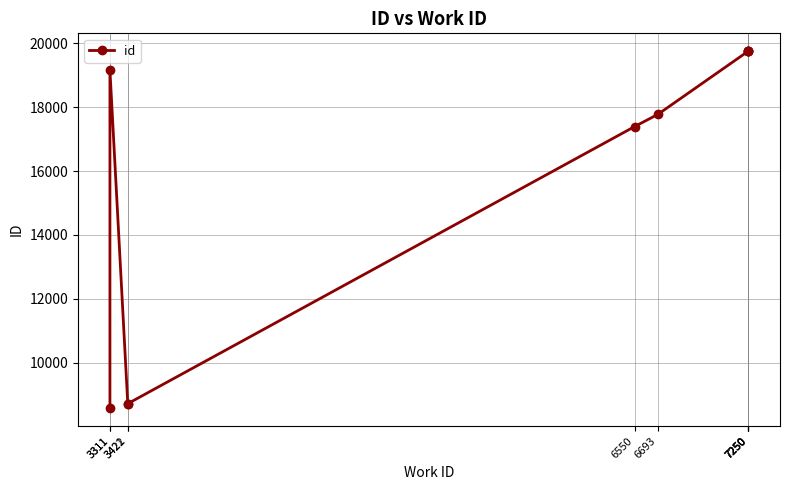

Reading left to right, what are all the values shown in this chart?

8578	19156	8722	8723	17395	17775	19750	19751	19752	19753